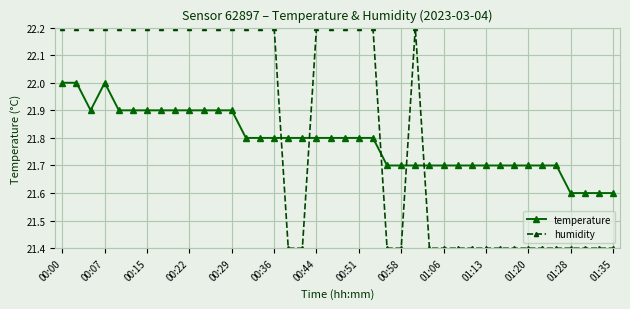

Count the number of categories in the chart.

40